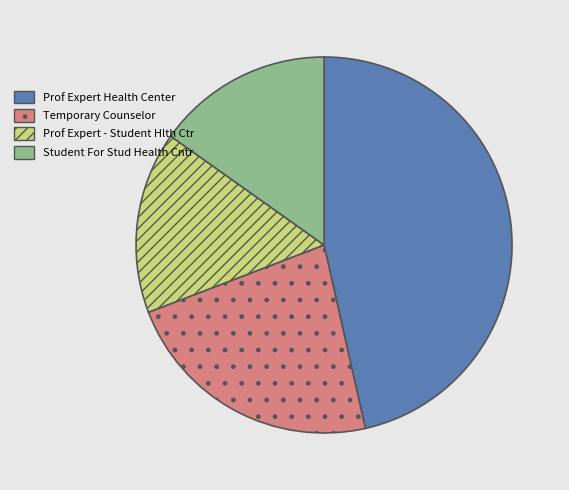

Between Prof Expert - Student Hlth Ctr and Prof Expert Health Center, which is larger?

Prof Expert Health Center